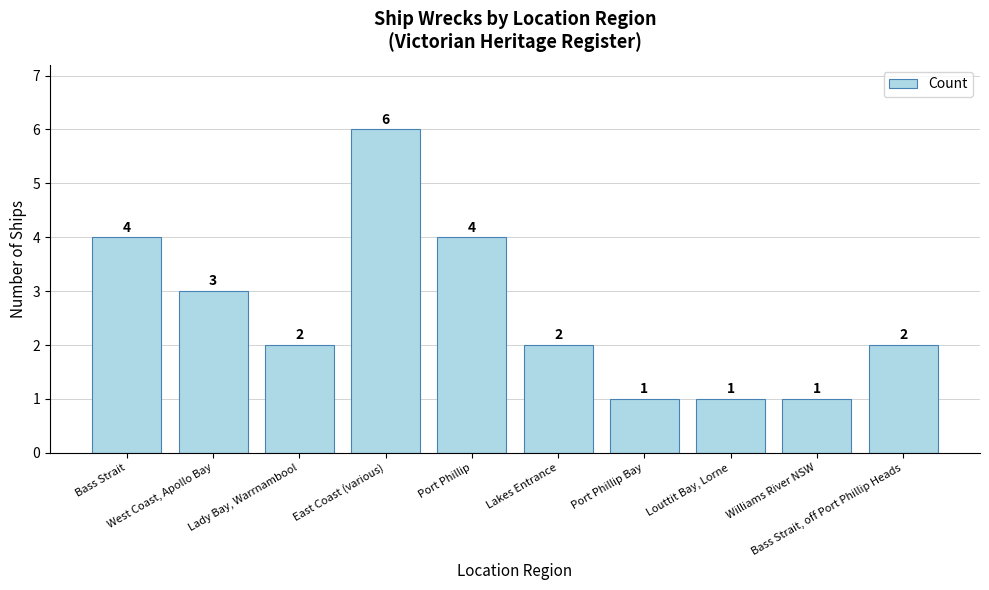

Between Port Phillip Bay and Bass Strait, which is larger?

Bass Strait